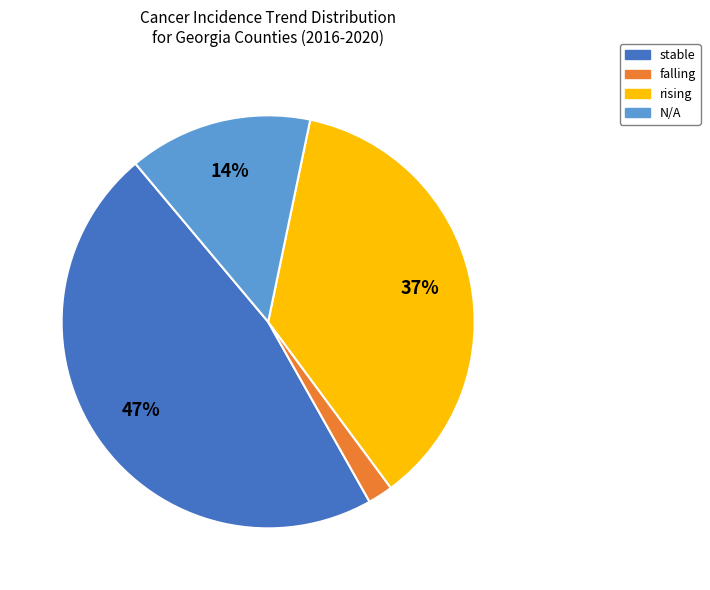

The N/A slice represents 14% of the pie. True or false?

True